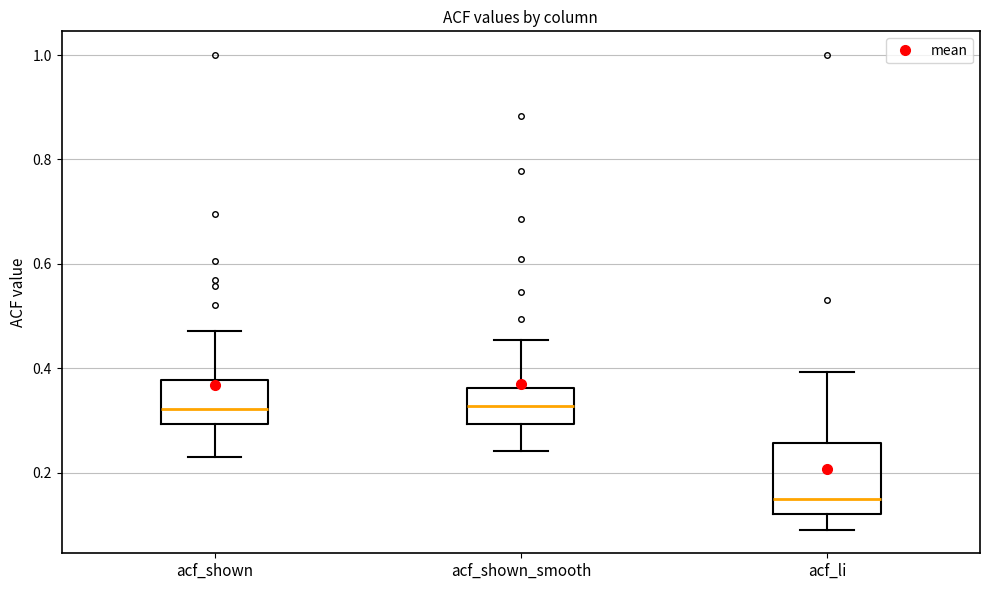

Where does the upper whisker of the box for acf_shown end on the y-axis? The values are not printed on the chart, so give them approximately, as read against the axis.

0.48